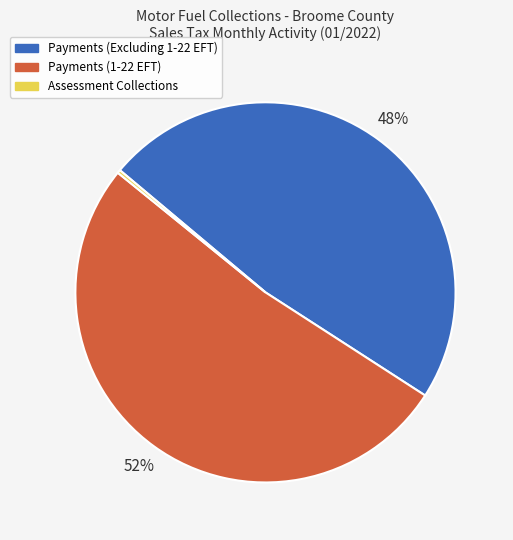

To the nearest percent, what is the average slice percentage?

33%